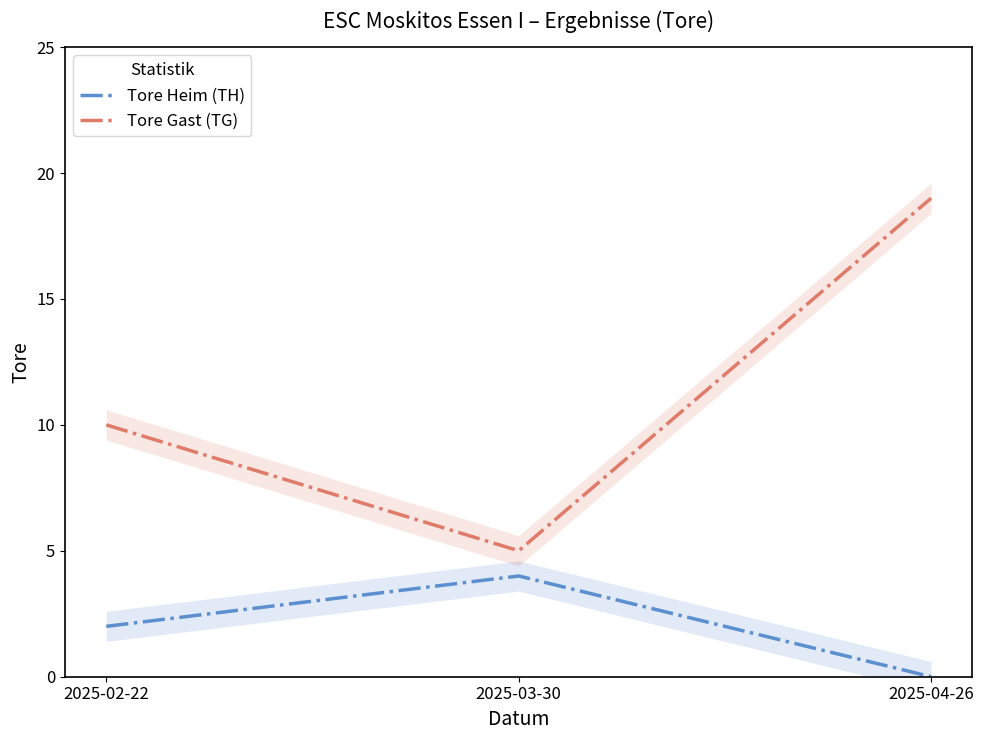

Is the value of Tore Heim (TH) at 2025-04-26 greater than the value of Tore Gast (TG) at 2025-04-26?

No